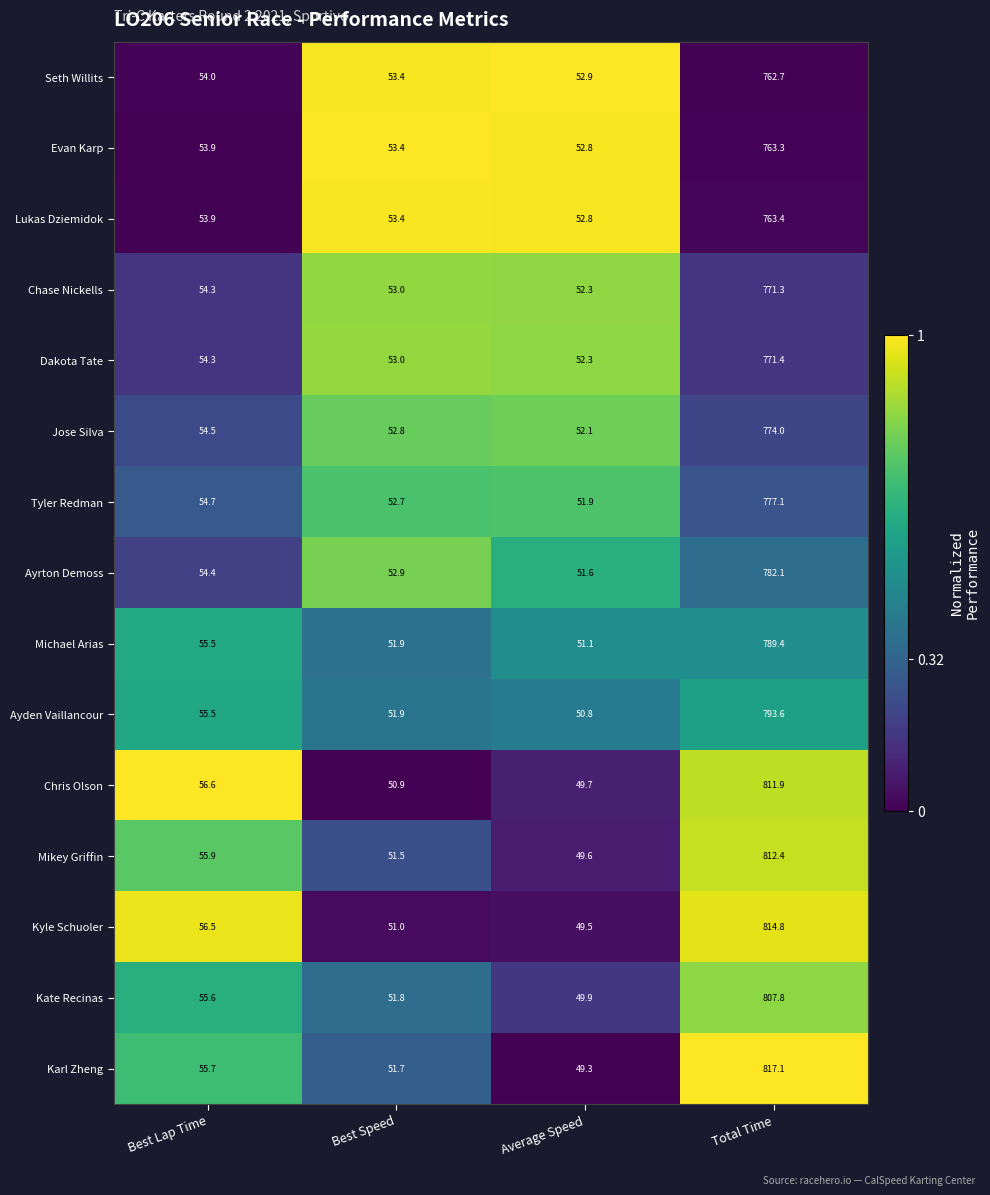

The value of Kate Recinas at Best Speed is 51.8. True or false?

True